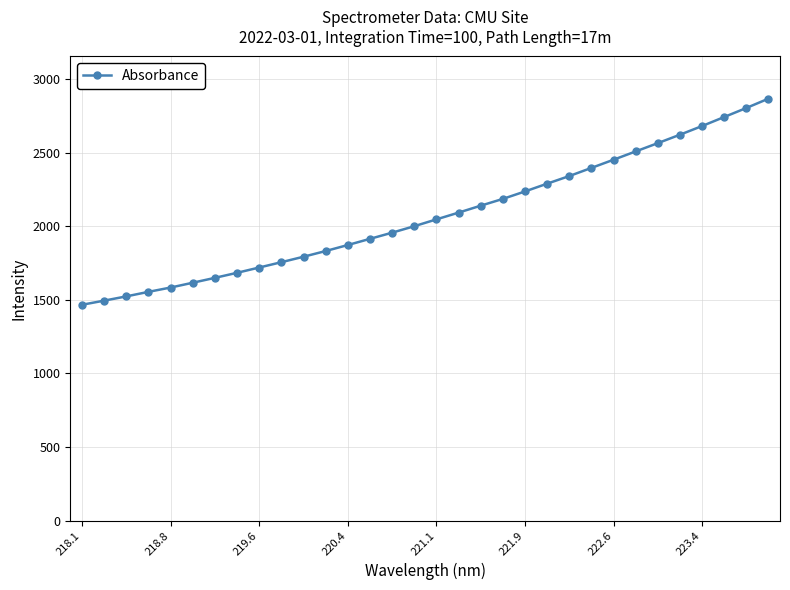

What is the difference between the second highest and second lowest values?

1309.1